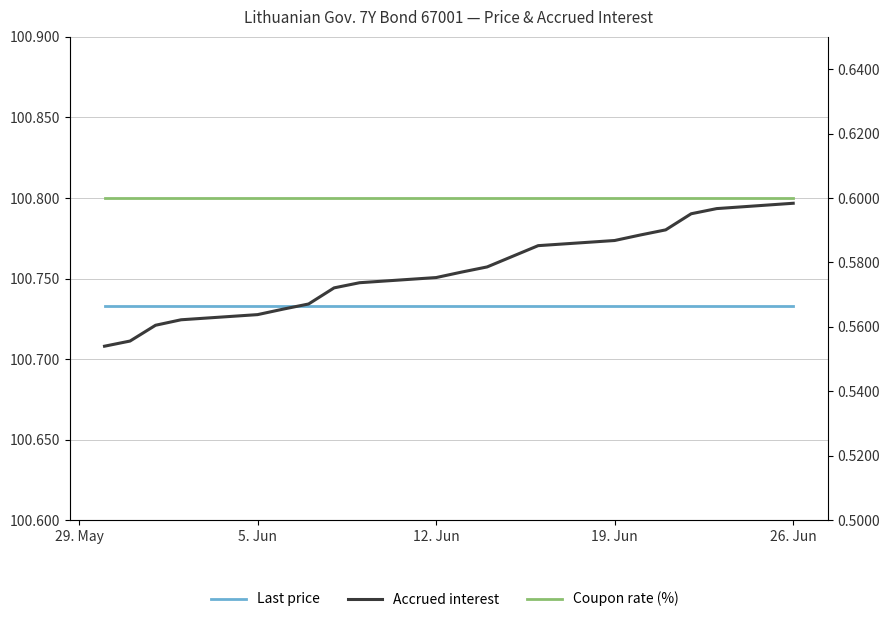

The value of Coupon rate (%) at 12. Jun is 0.6. True or false?

True